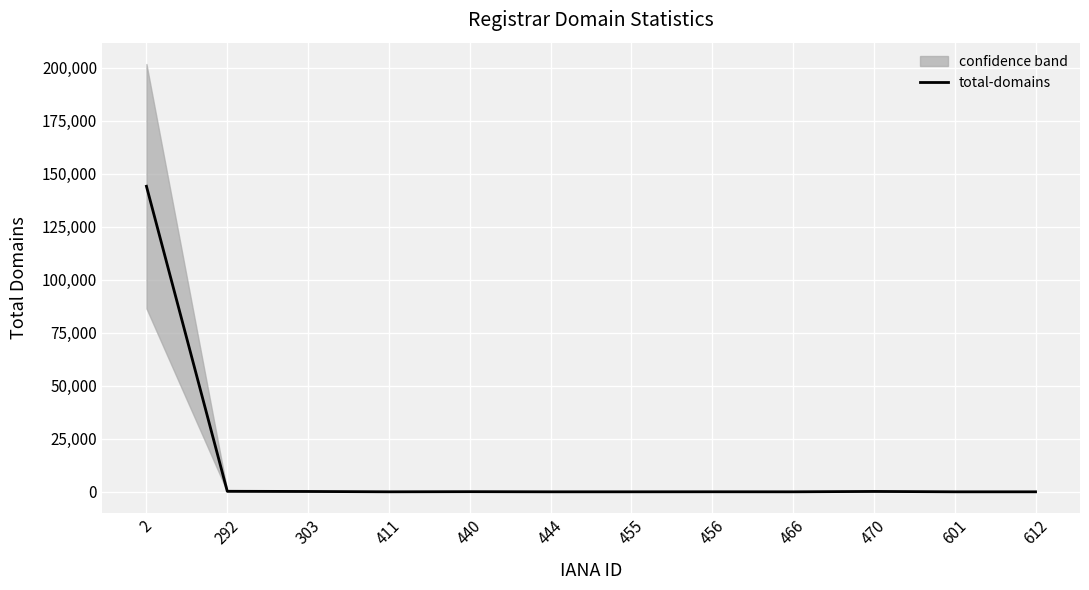

What is the value of the 4th point from the left?

4